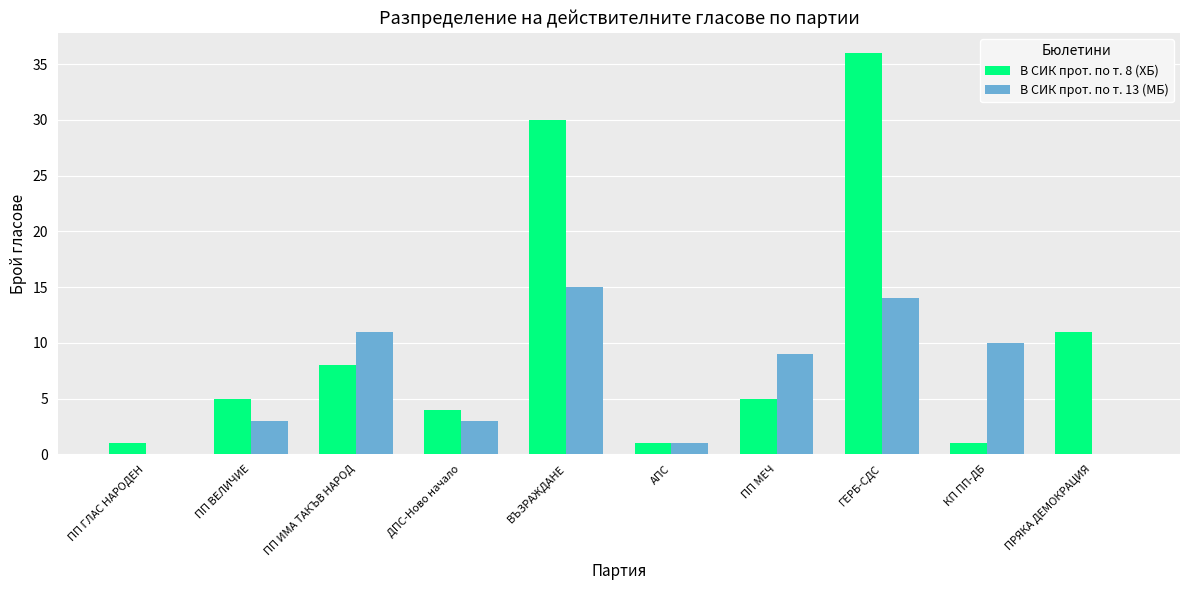

Is the value of В СИК прот. по т. 8 (ХБ) at ПП ВЕЛИЧИЕ greater than the value of В СИК прот. по т. 13 (МБ) at ПП ГЛАС НАРОДЕН?

Yes